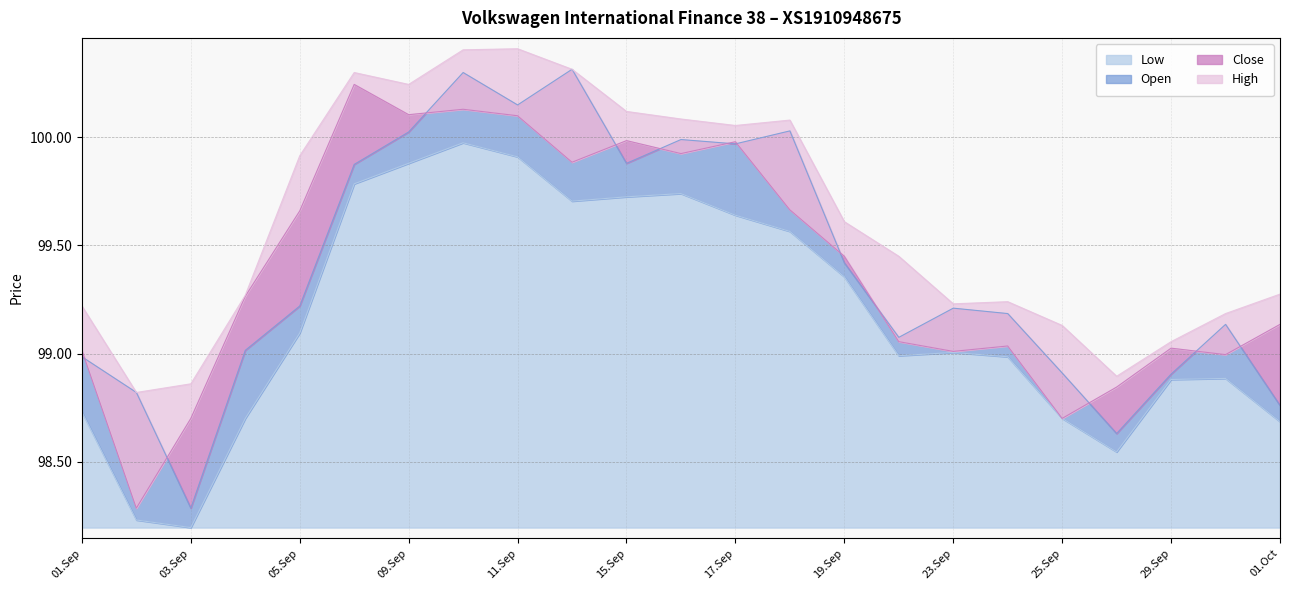

What is the difference between the maximum and minimum values in the Low series?

1780